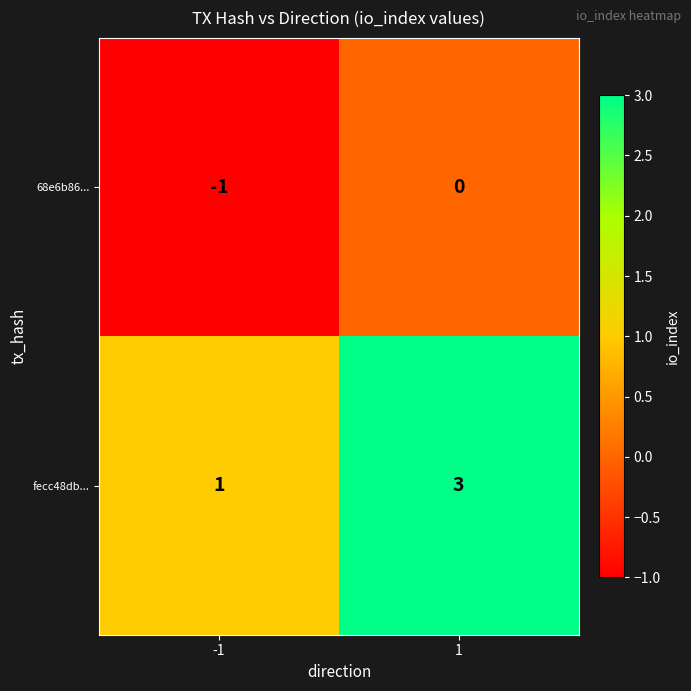

What is the maximum value for fecc48db...?

3